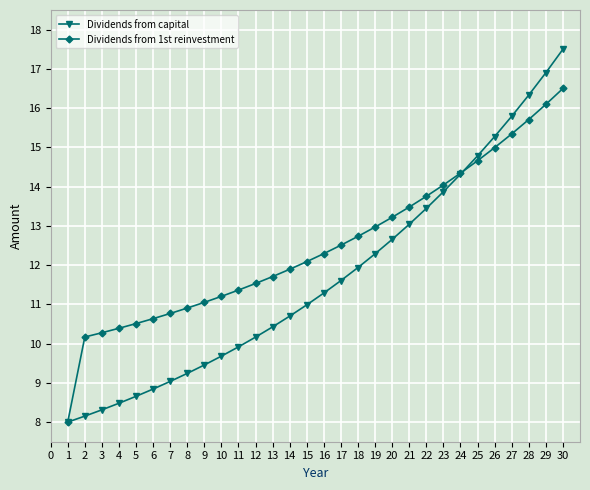

Which series changed the most between 1 and 11?

Dividends from 1st reinvestment